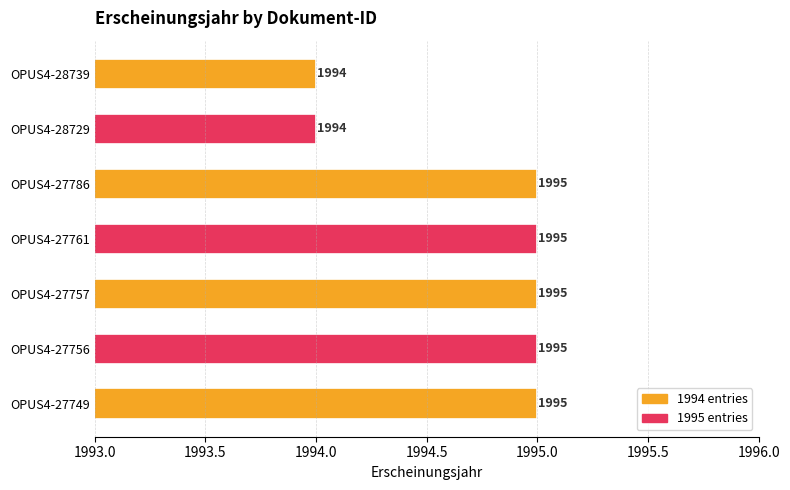

What is the greatest value displayed?

1995